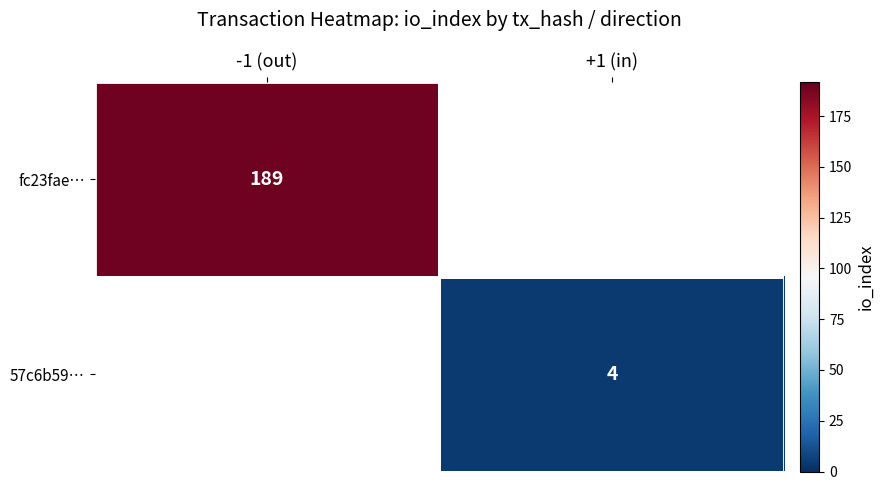

Is it true that fc23fae… equals 189 at -1 (out)?

True